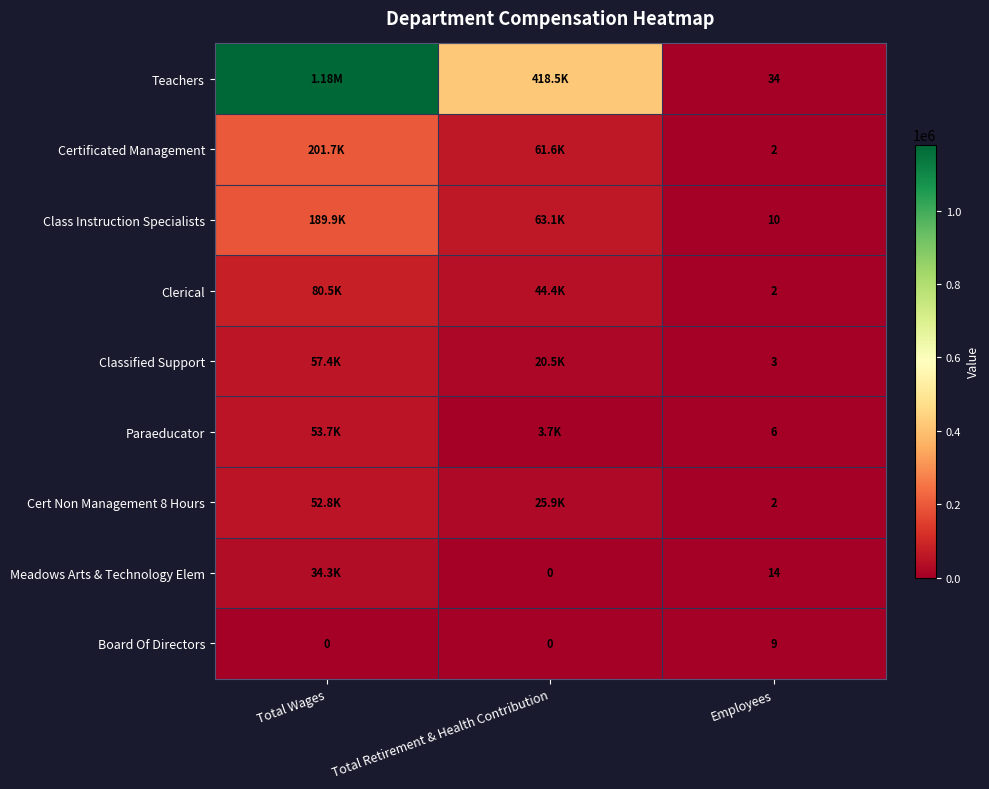

What is the sum of the Meadows Arts & Technology Elem values at Employees and Total Retirement & Health Contribution?

14